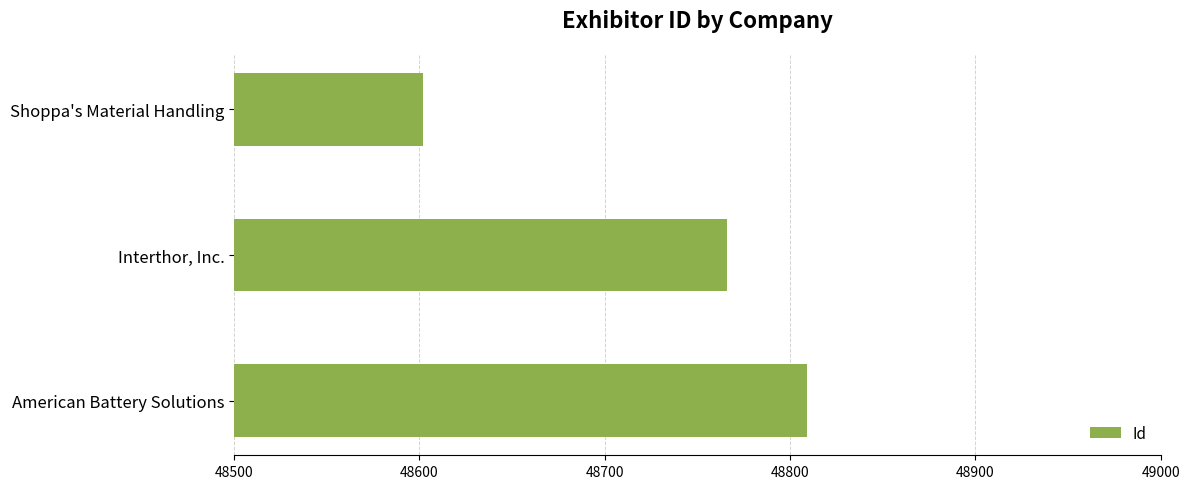

Reading top to bottom, list all the values displayed in this chart.

48602	48766	48809